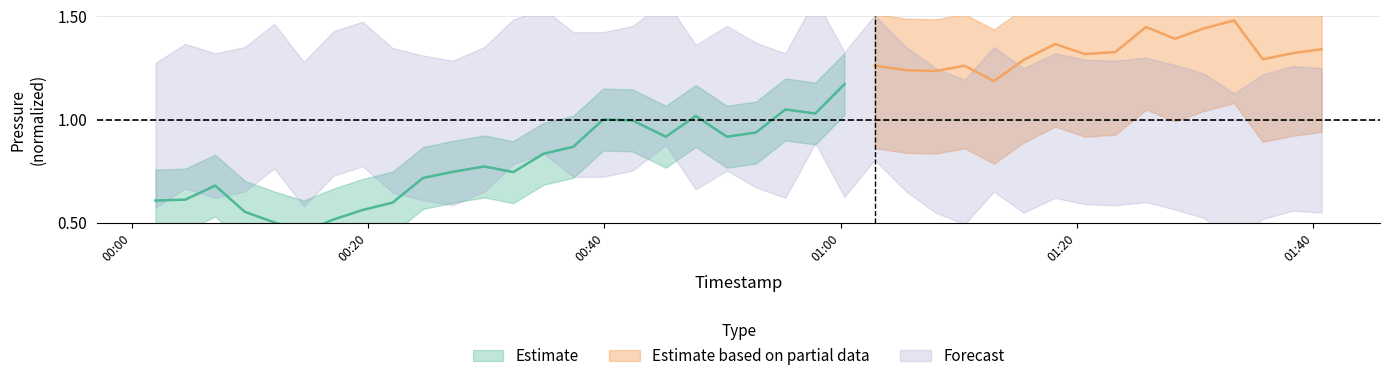

Does the chart have visible grid lines?

Yes